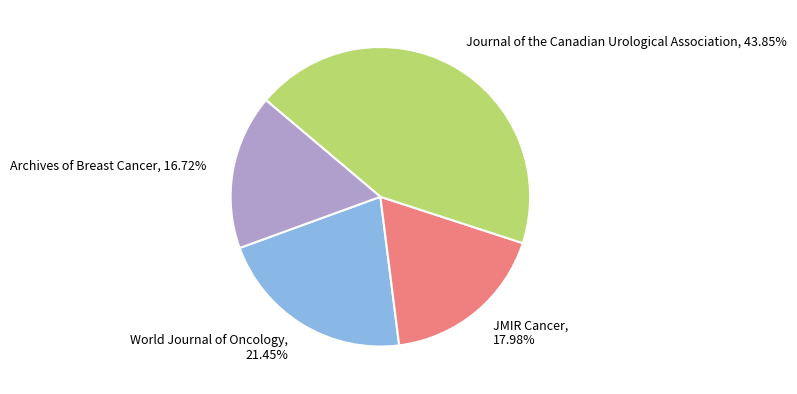

Is it true that Journal of the Canadian Urological Association is 44% of the pie?

True